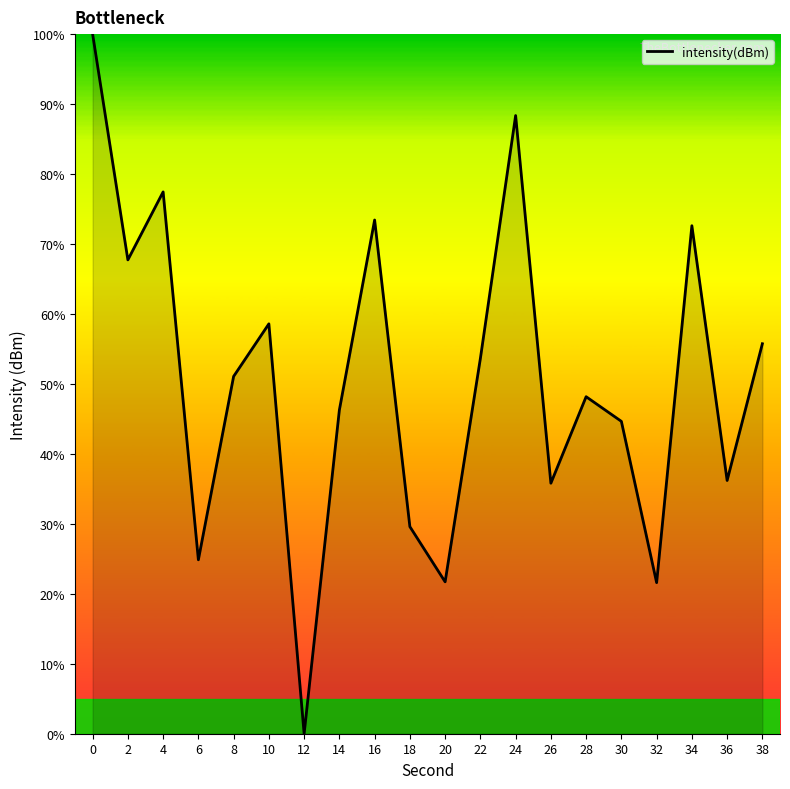

The chart shows a value of 19.6 at 16. True or false?

False